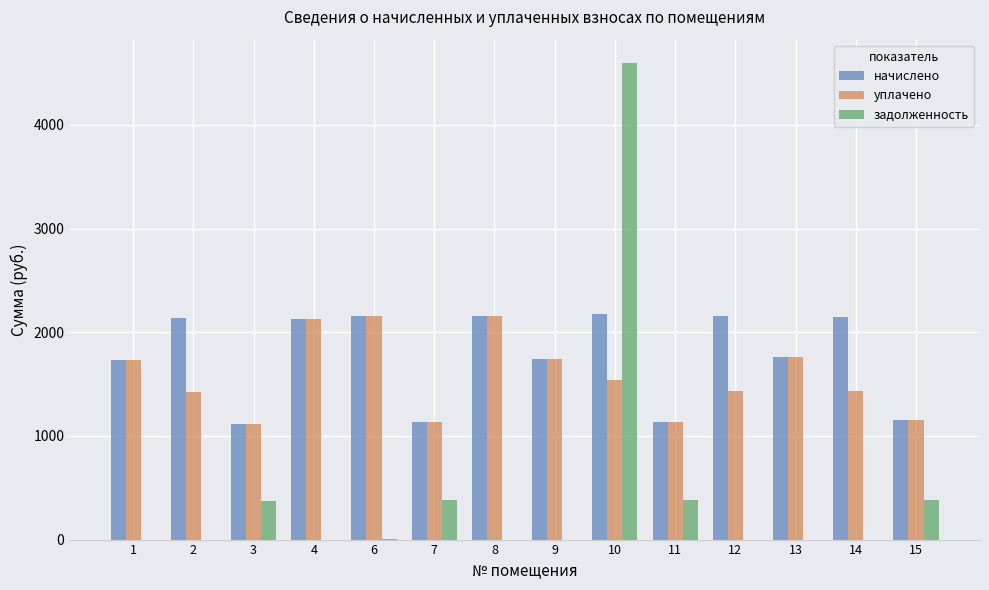

Which series has the largest range (max minus min)?

задолженность